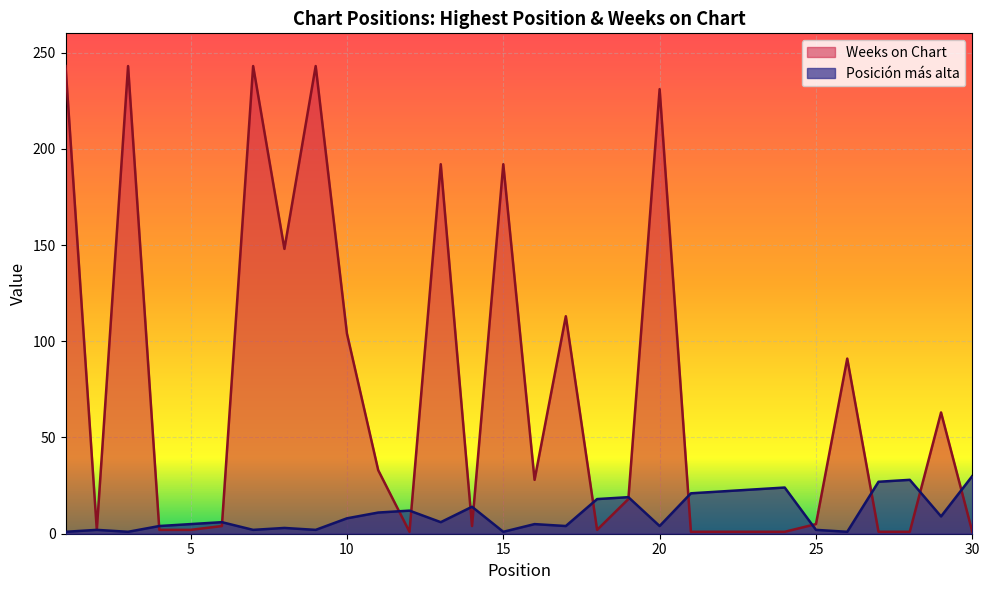

How many categories are shown in the chart?

30